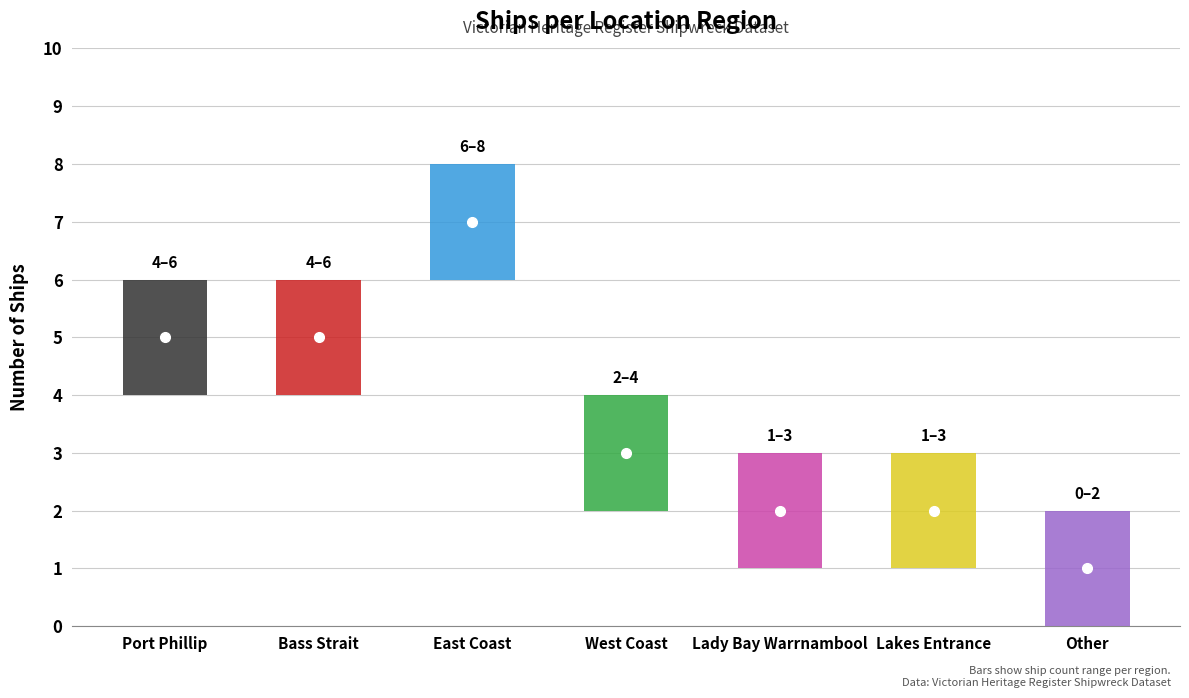

What is the label of the 3rd bar from the left?

East Coast